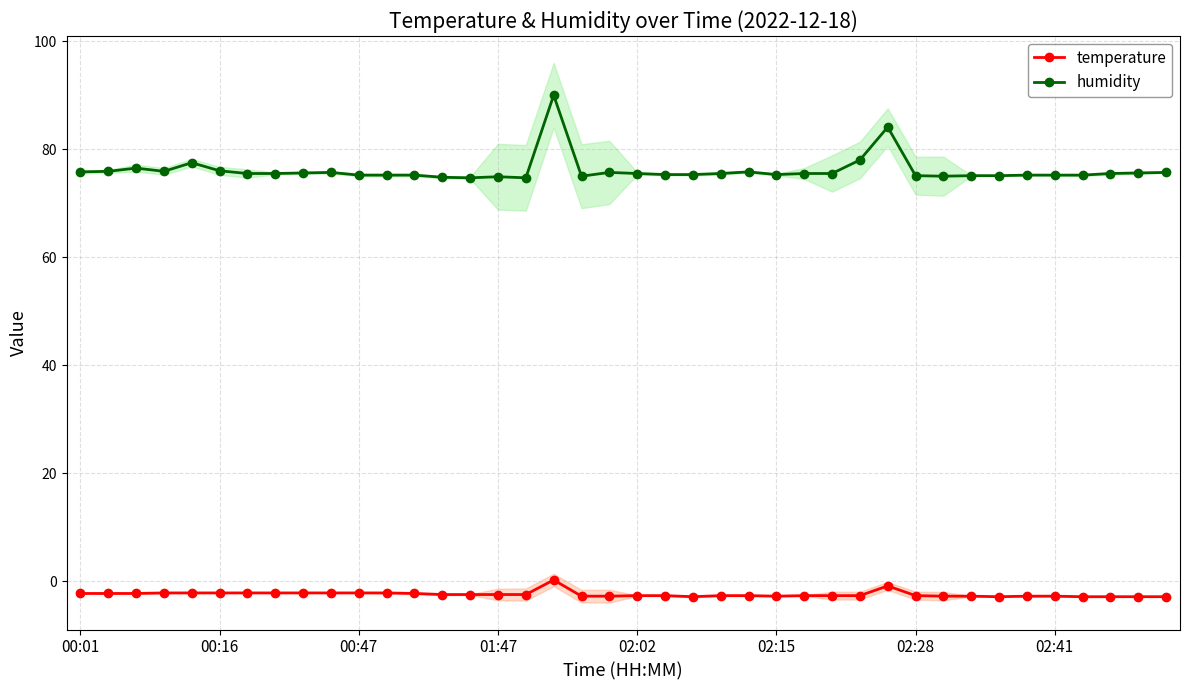

True or false: temperature has more than 0 interior local peaks.

True